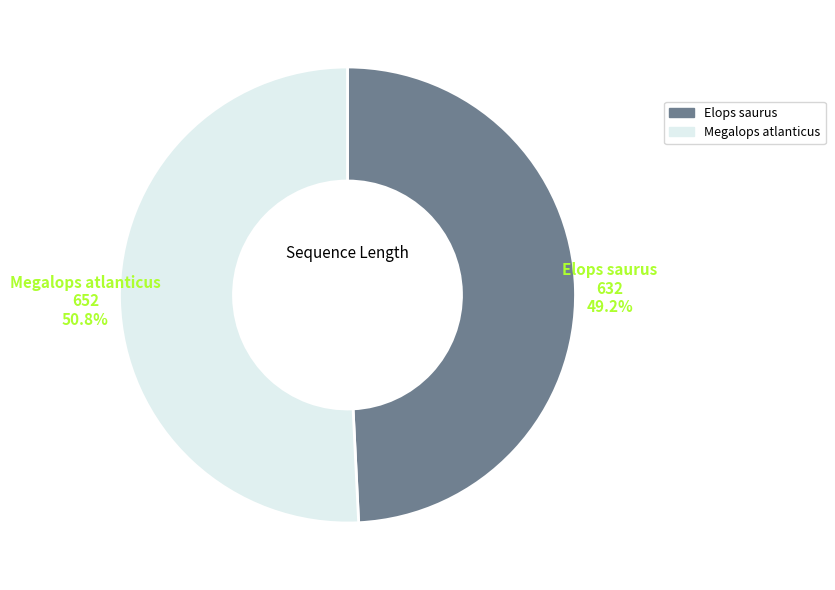

What is the largest slice in the pie chart?

Megalops atlanticus